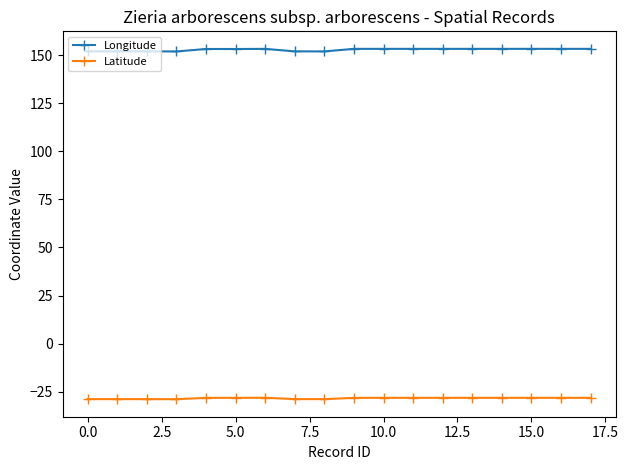

Rank the series by their maximum value, from lowest to highest.

Latitude, Longitude